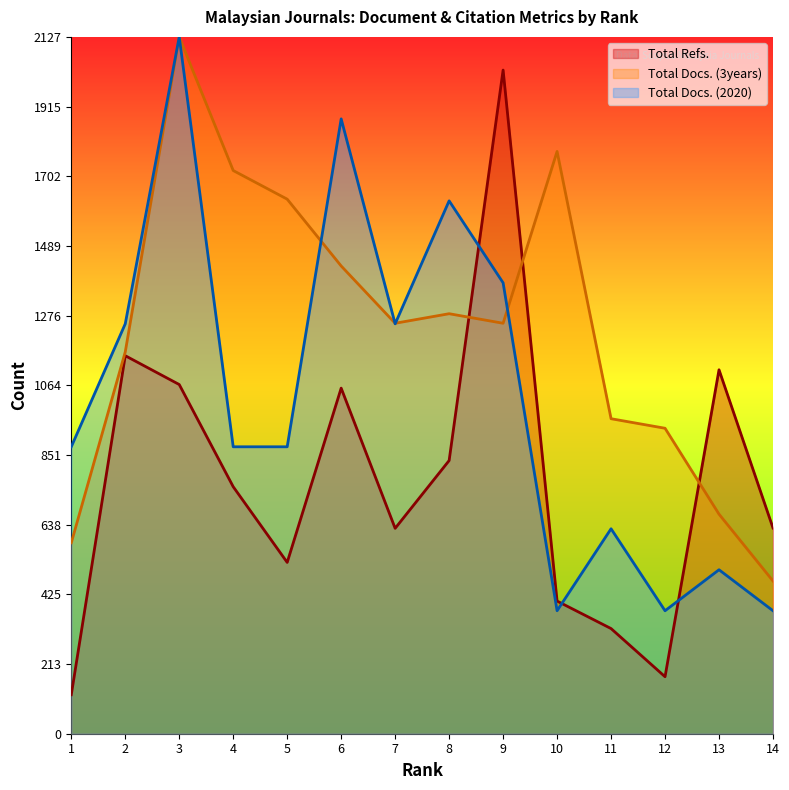

Which series ends up on top after the final intersection of Total Refs. and Total Docs. (2020)?

Total Refs.